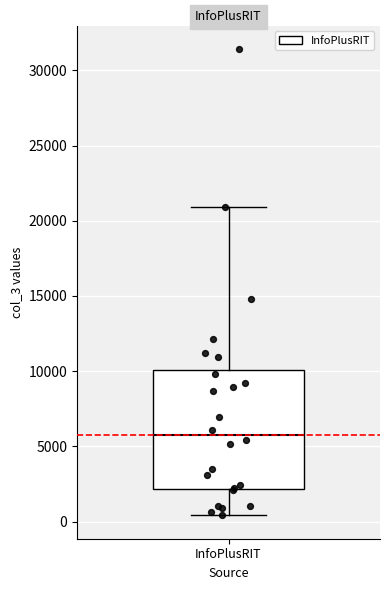

Where is the lower edge of the box for InfoPlusRIT on the y-axis? The values are not printed on the chart, so give them approximately, as read against the axis.

2000